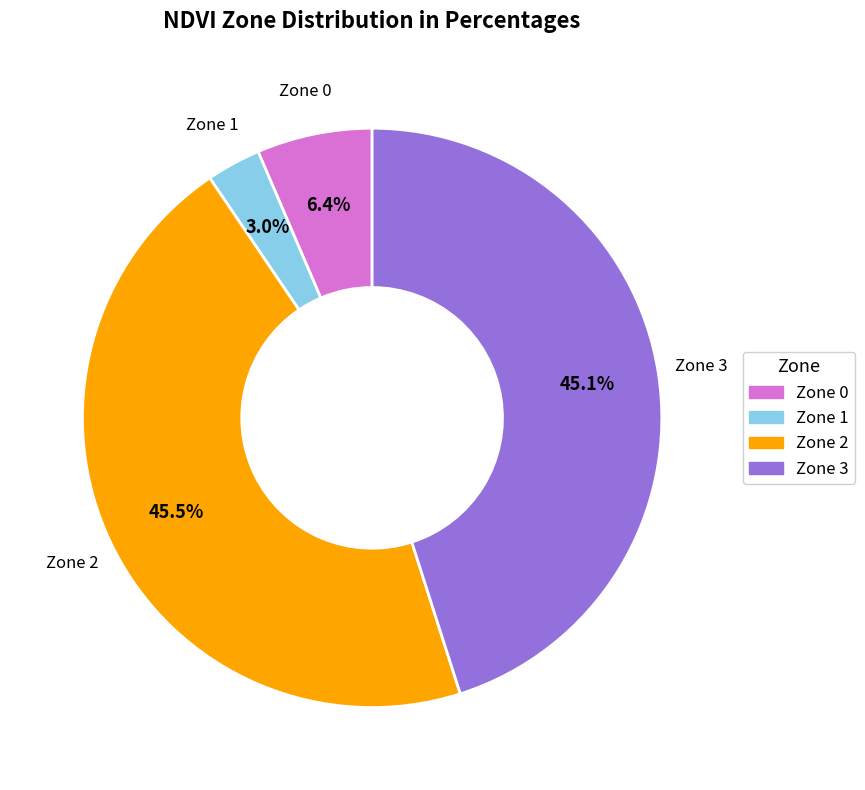

To the nearest percent, what is the difference between the Zone 0 and Zone 1 slice percentages?

3%